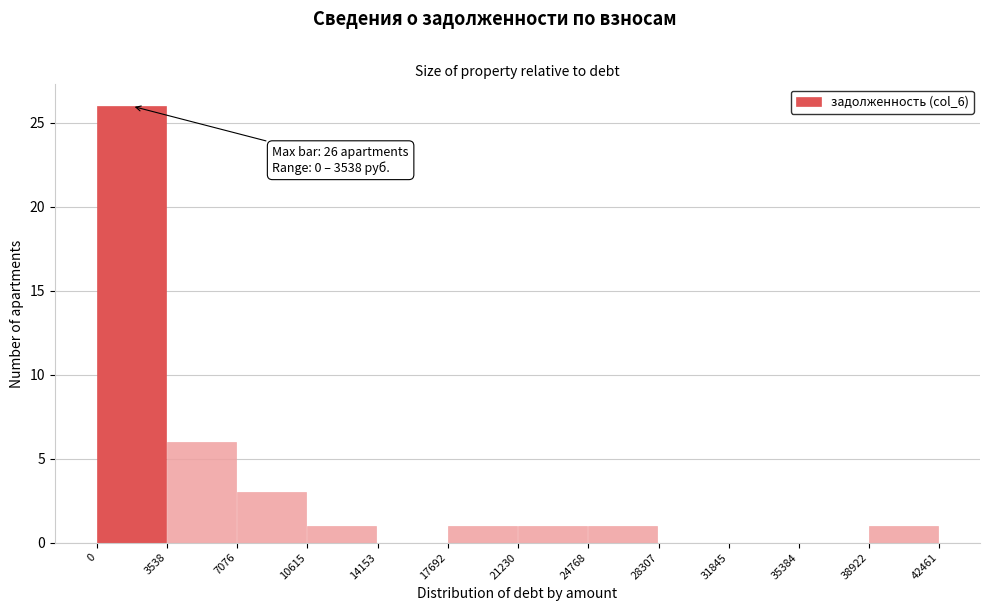

Over which range of the x-axis is the bar tallest?

0 to 3538